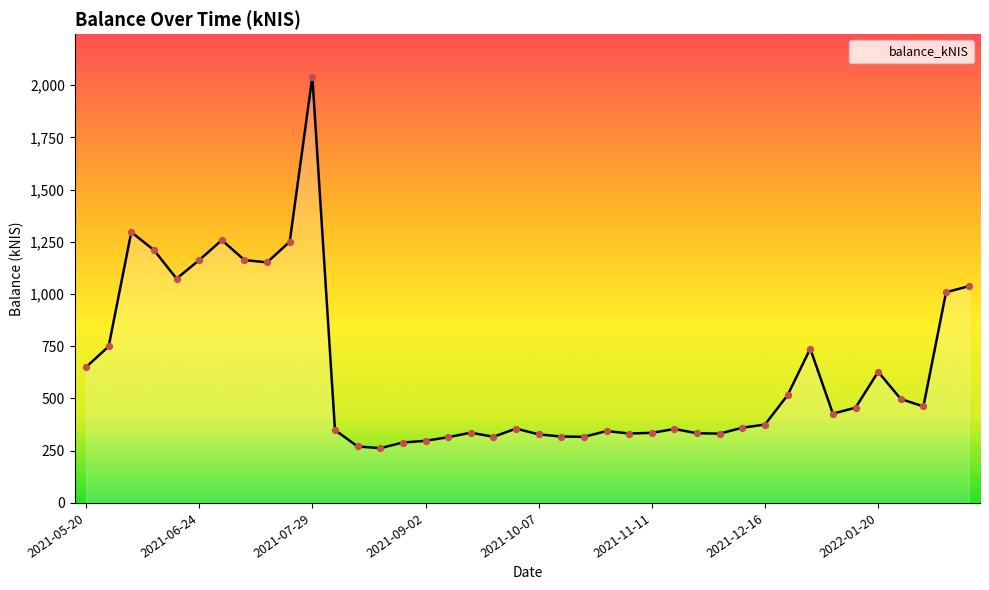

What is the greatest value displayed?

2040.2